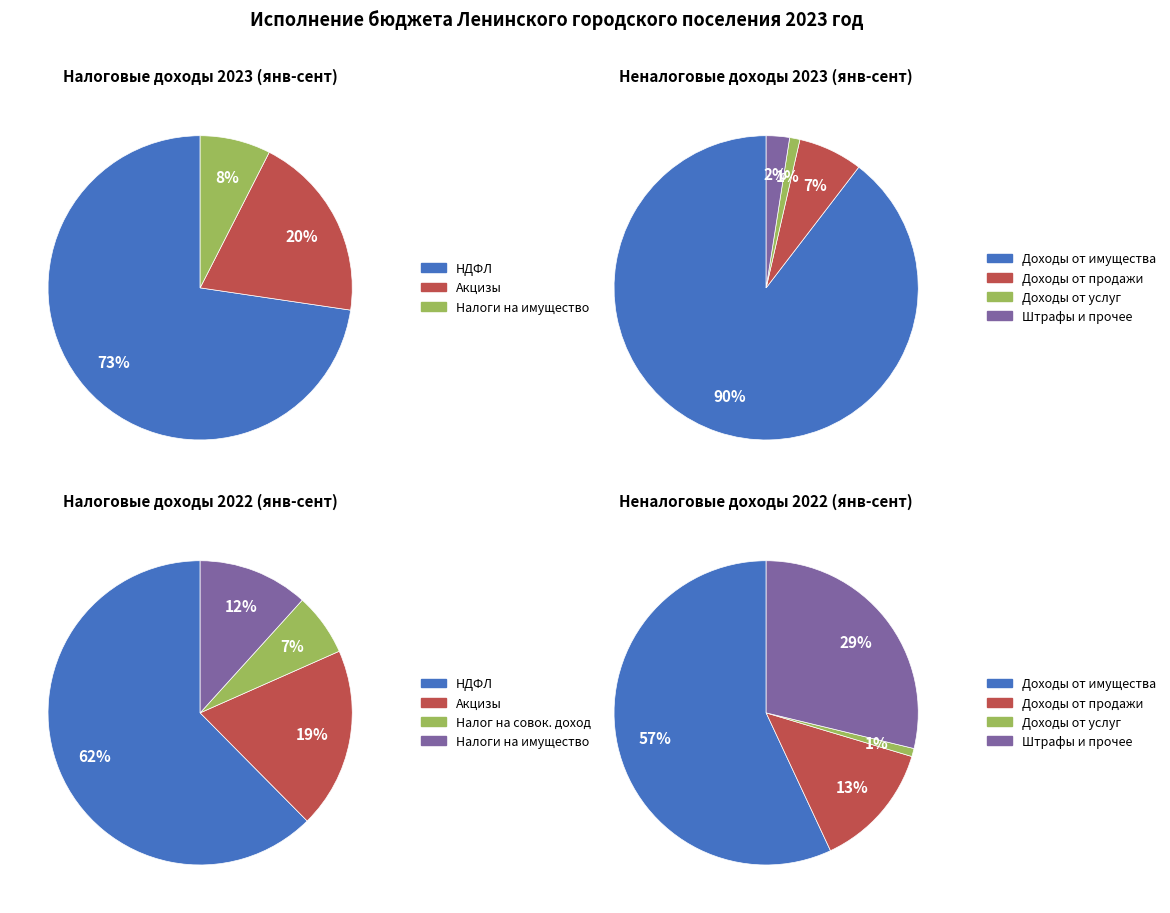

What is the total percentage of Налоговые доходы and ДОХОДЫ ОТ ПРОД АЖИ?

40.6%